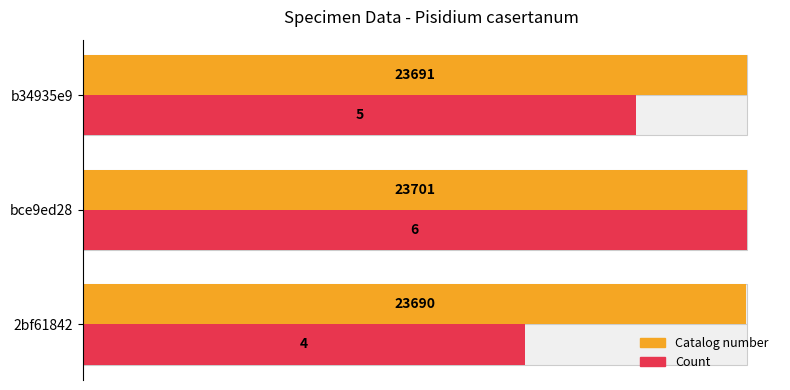

Which series has the widest spread of values?

Count